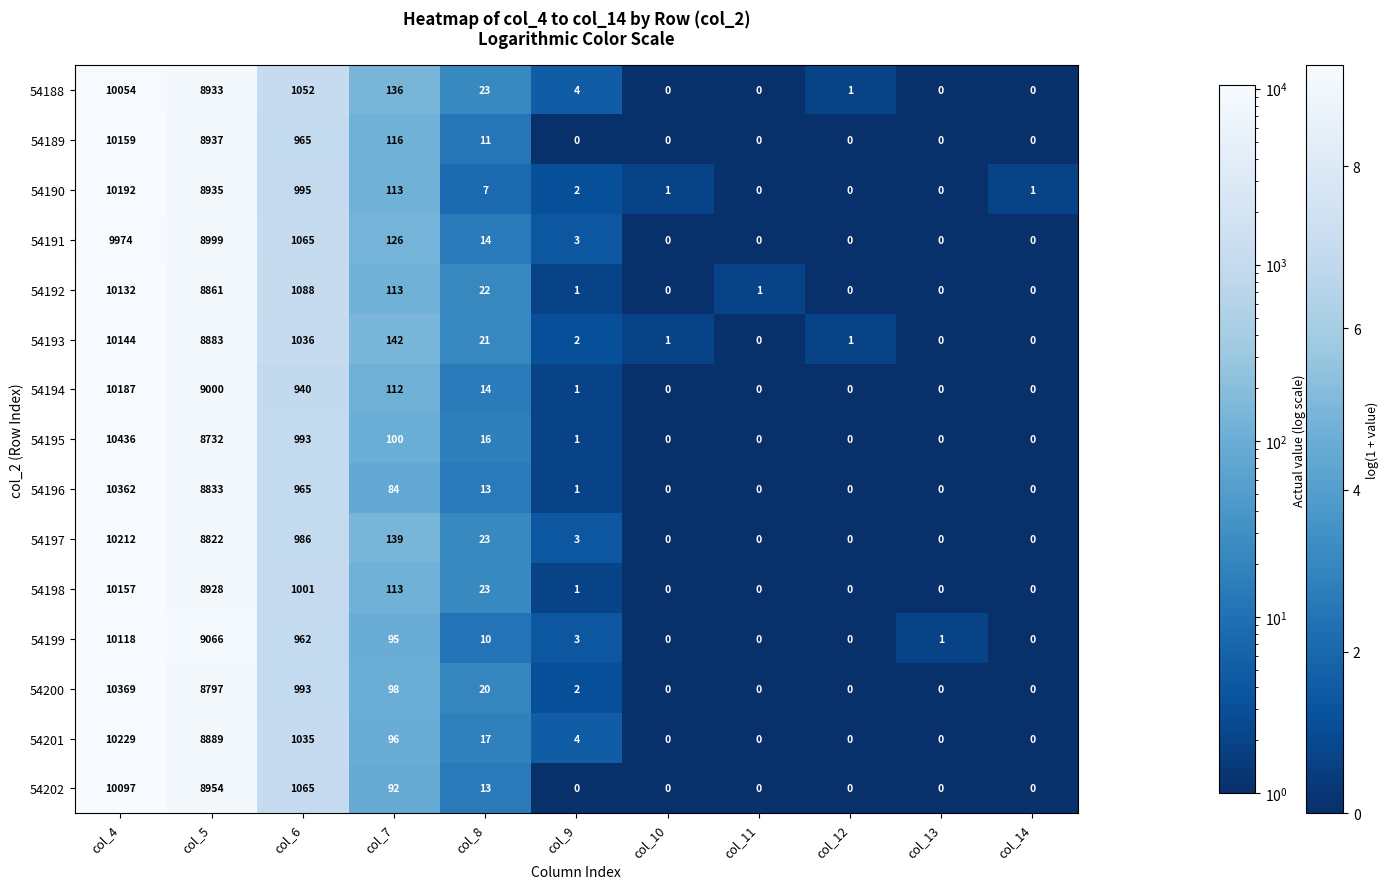

What is the difference between the second highest and second lowest values in the 54192 series?

8861